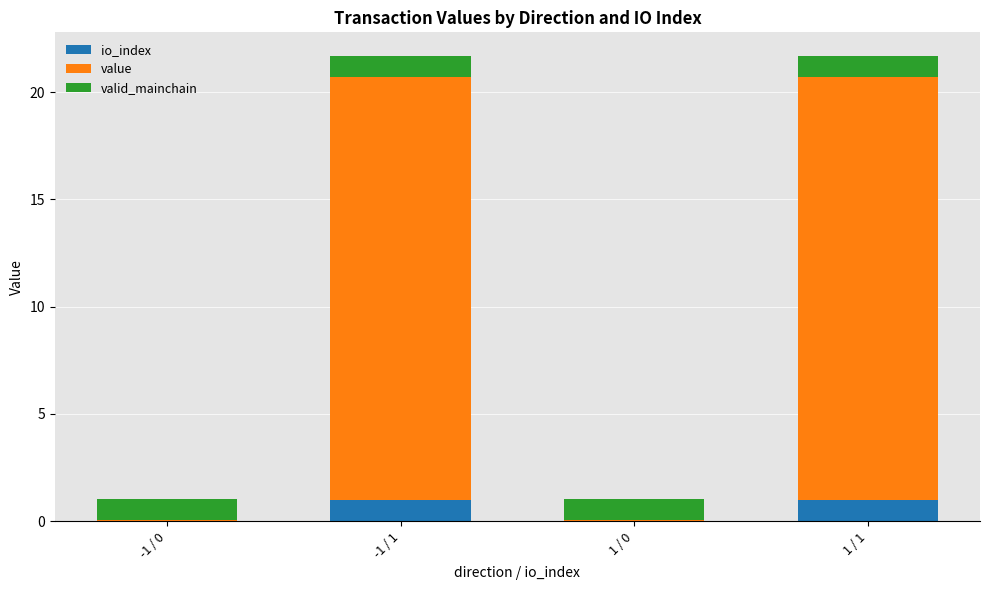

What is the total value across all series at -1 / 0?

1.0